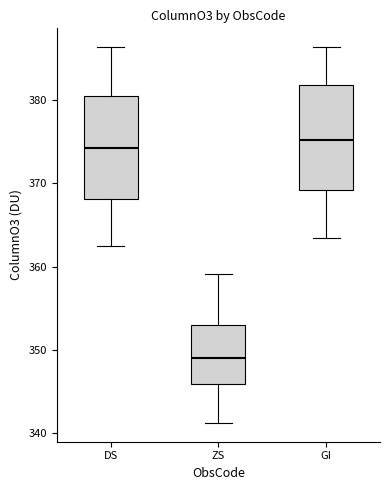

Which box's median line is the lowest?

ZS